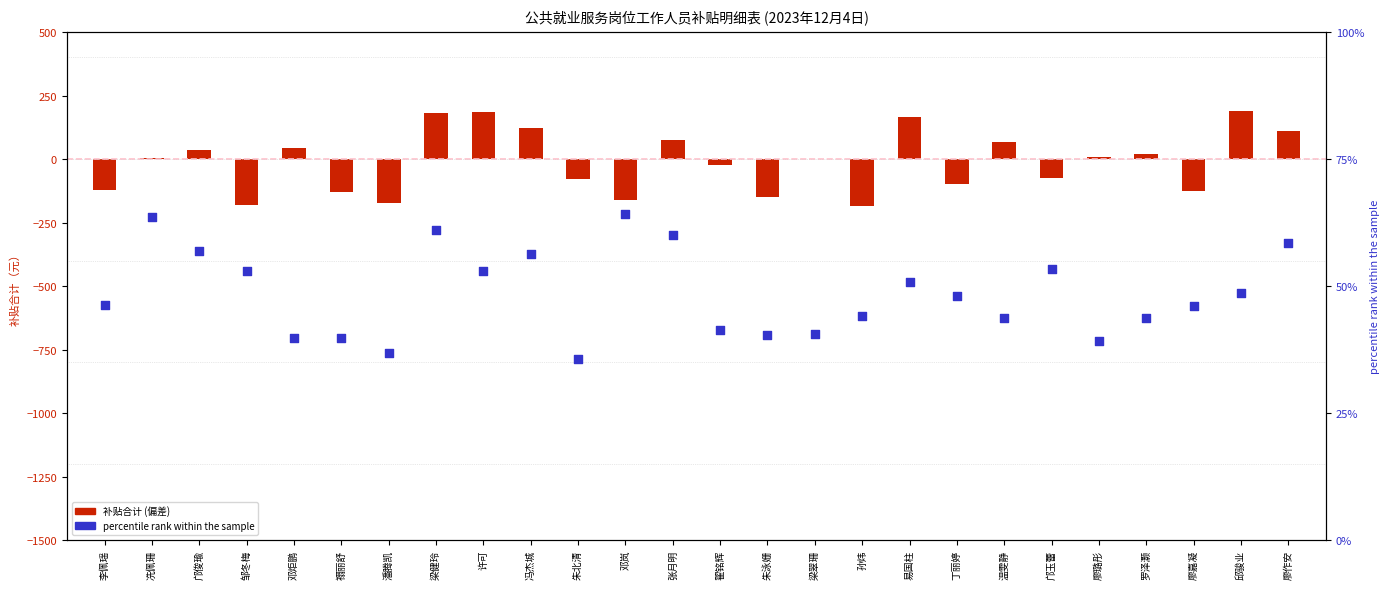

Which series has the largest total across all categories?

percentile rank within the sample